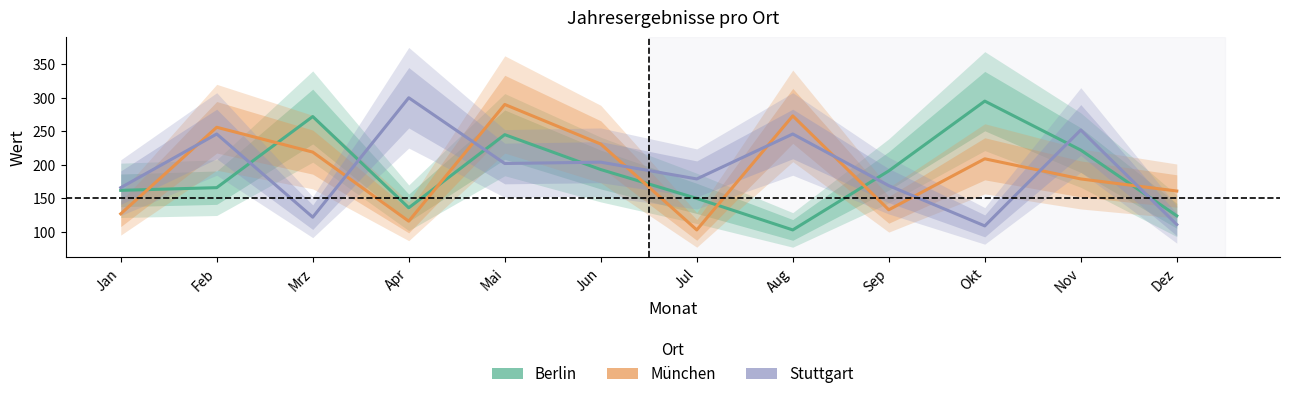

List the labels in order of Stuttgart value, smallest first.

Okt, Dez, Mrz, Jan, Sep, Jul, Mai, Jun, Feb, Aug, Nov, Apr